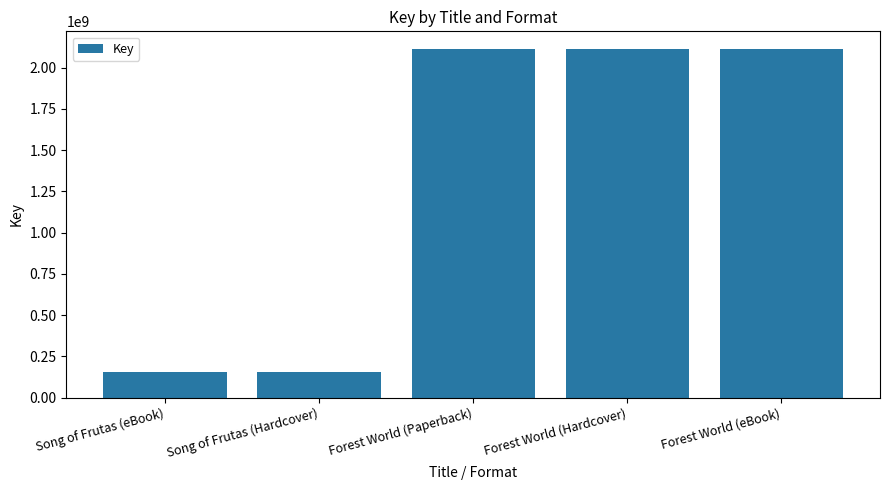

What position from the left is Forest World (Hardcover)?

4